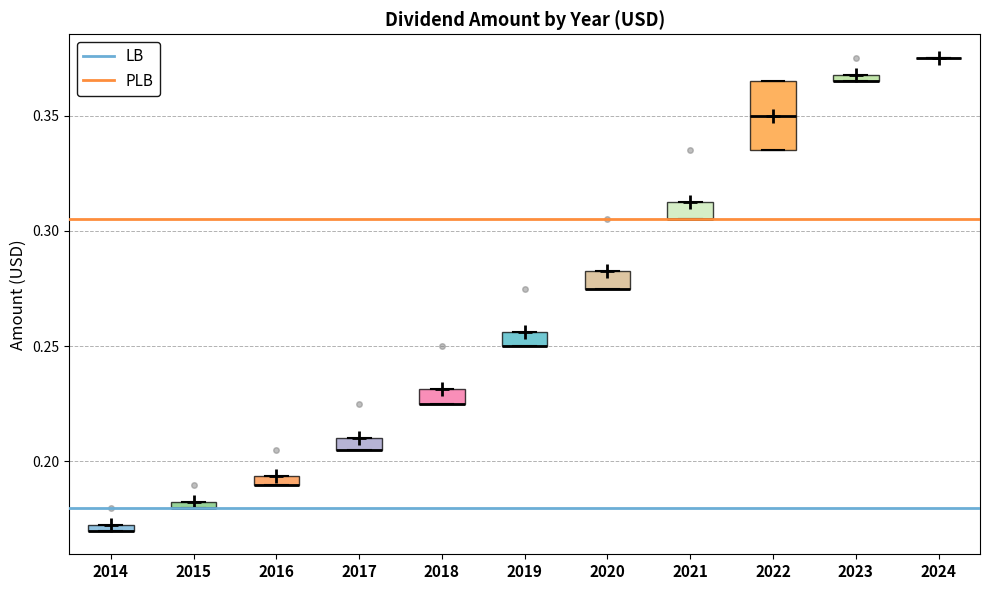

Comparing the boxes themselves (not the whiskers), which one is the tallest?

2022